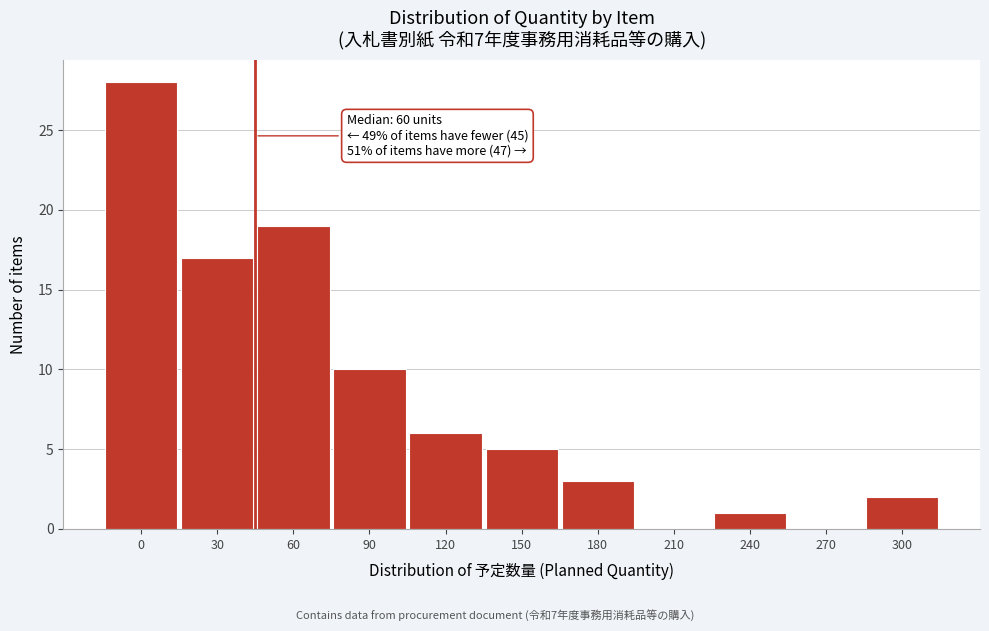

Reading left to right, extract all data points from this chart.

0=28	30=17	60=19	90=10	120=6	150=5	180=3	210=0	240=1	270=0	300=2